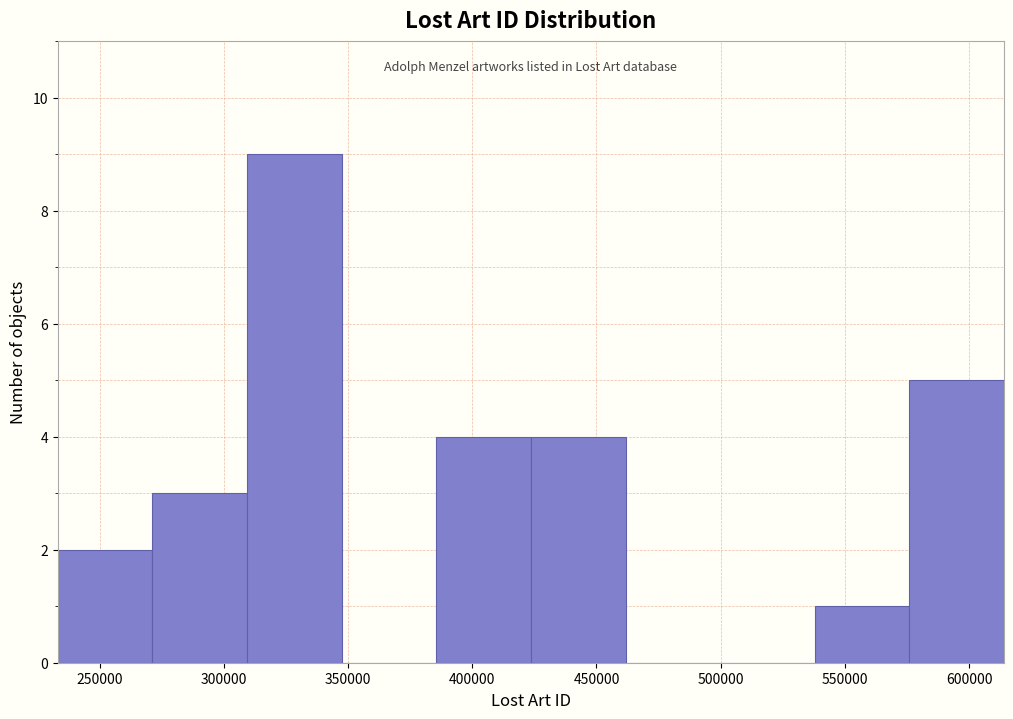

How tall is the bar that spans 310000 to 345000 on the x-axis? Neither the bar edges nor the heights are printed on the chart, so give them approximately, as read against the axes.

9